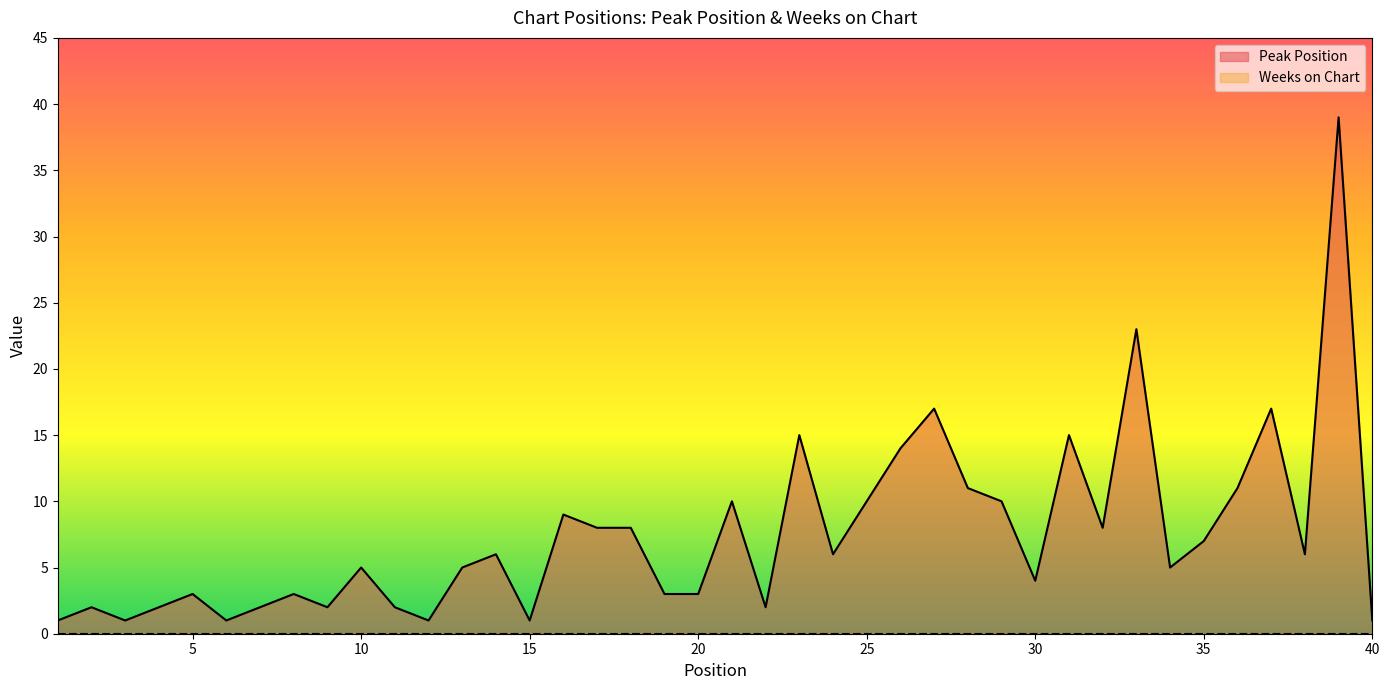

What is the difference between the maximum and second lowest values?

38